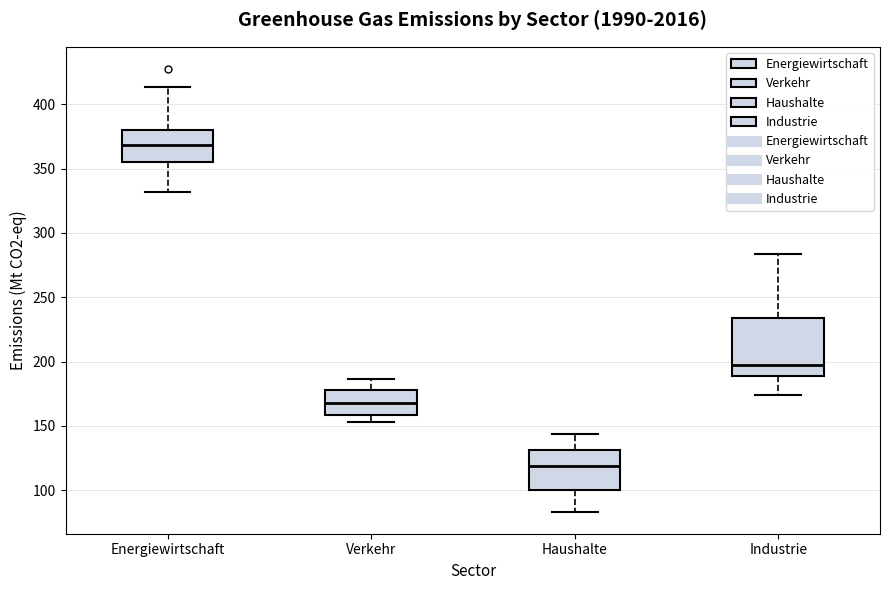

Reading left to right, read every box against the y-axis: the position of its median line, the range the box covers, and the ends of its whiskers. The values are not printed on the chart, so give them approximately, as read against the axis.

Energiewirtschaft: median 370, box 355 to 380, whiskers 330 to 415
Verkehr: median 165, box 160 to 180, whiskers 155 to 185
Haushalte: median 120, box 100 to 130, whiskers 85 to 145
Industrie: median 195, box 190 to 235, whiskers 175 to 285